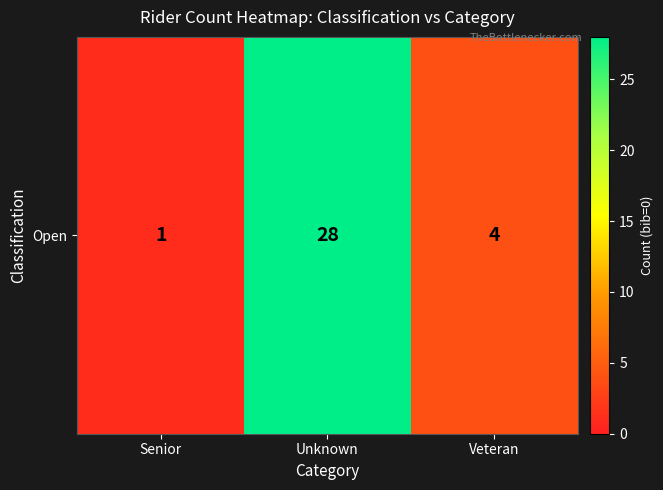

Which has a higher value, Unknown or Veteran?

Unknown